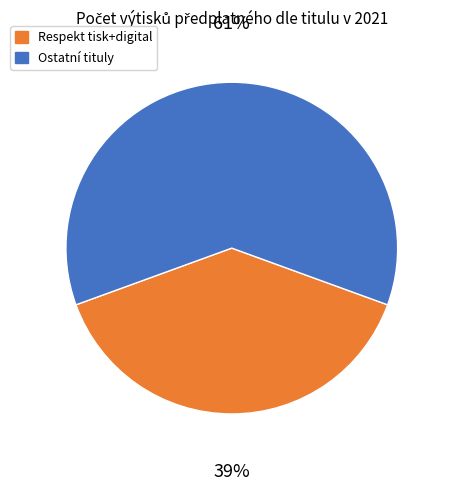

Is it true that Ostatní tituly is 61% of the pie?

True